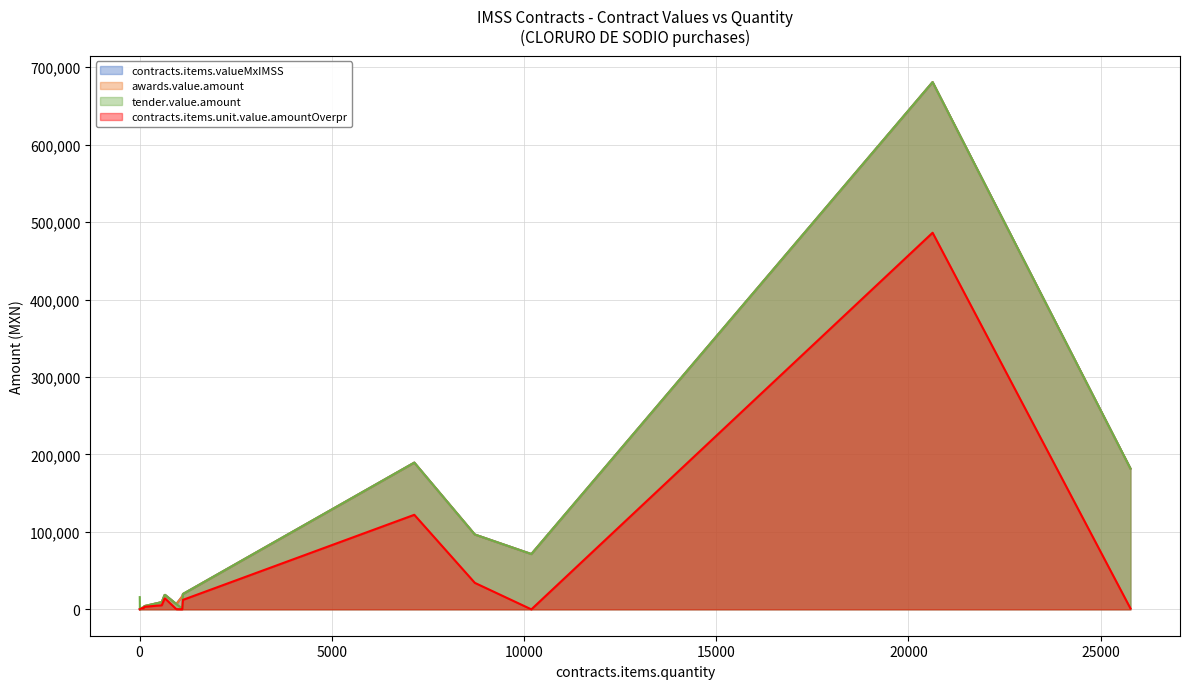

Is it true that tender.value.amount equals 2156.0 at 77?

True